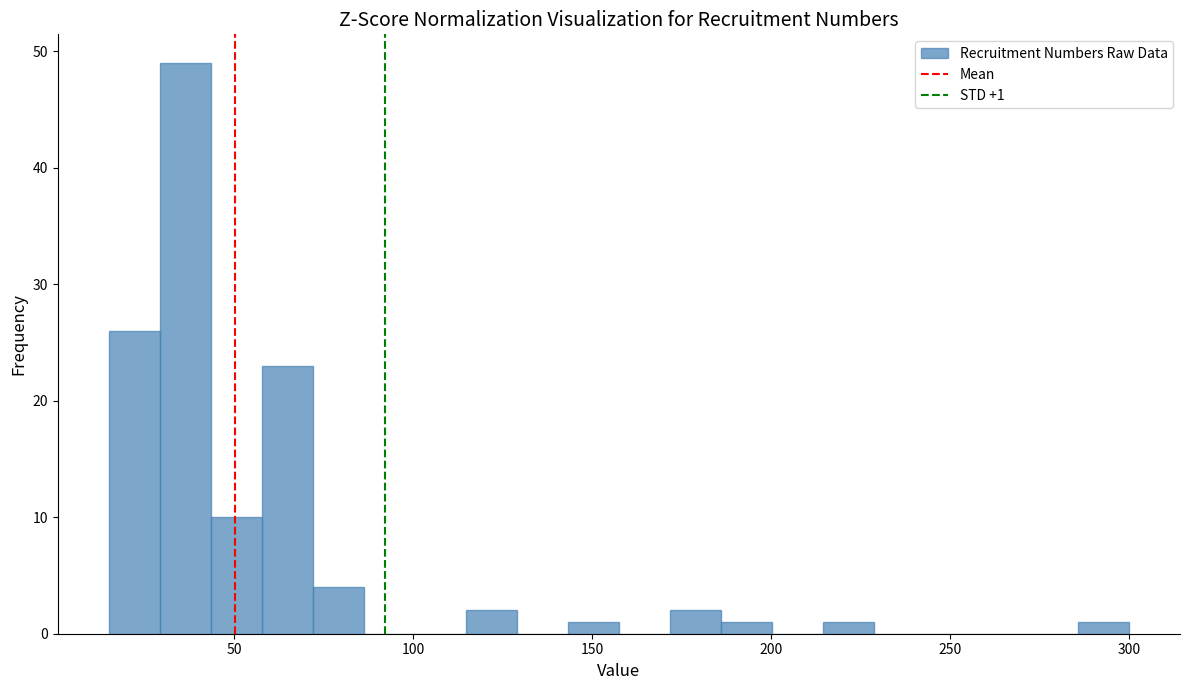

Read against the x-axis, roughly where is the centre of the tallest bar?

35